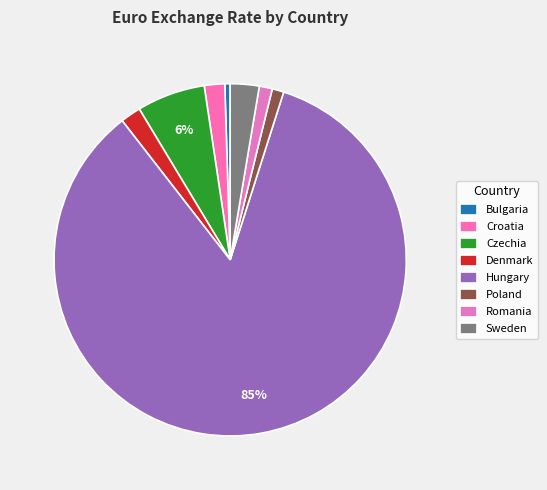

Rank the categories by value from lowest to highest.

Bulgaria, Poland, Romania, Croatia, Denmark, Sweden, Czechia, Hungary